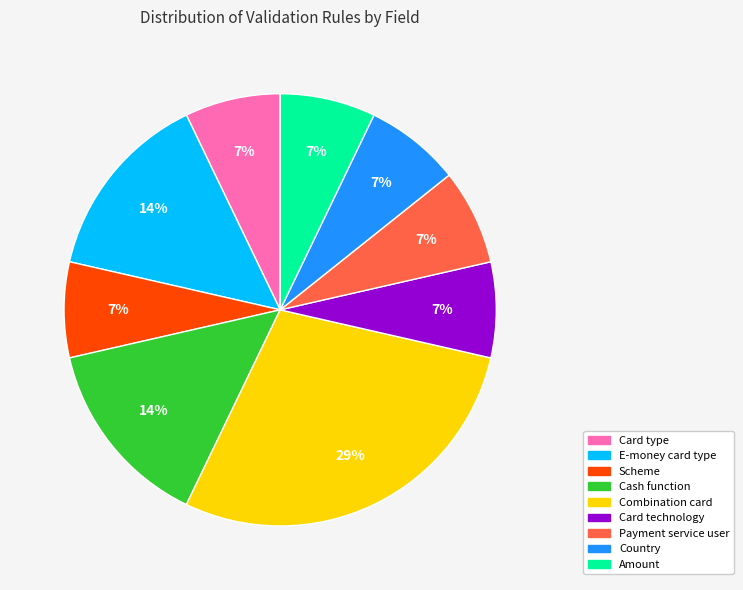

Do Combination card and E-money card type together represent more than half of the pie?

No